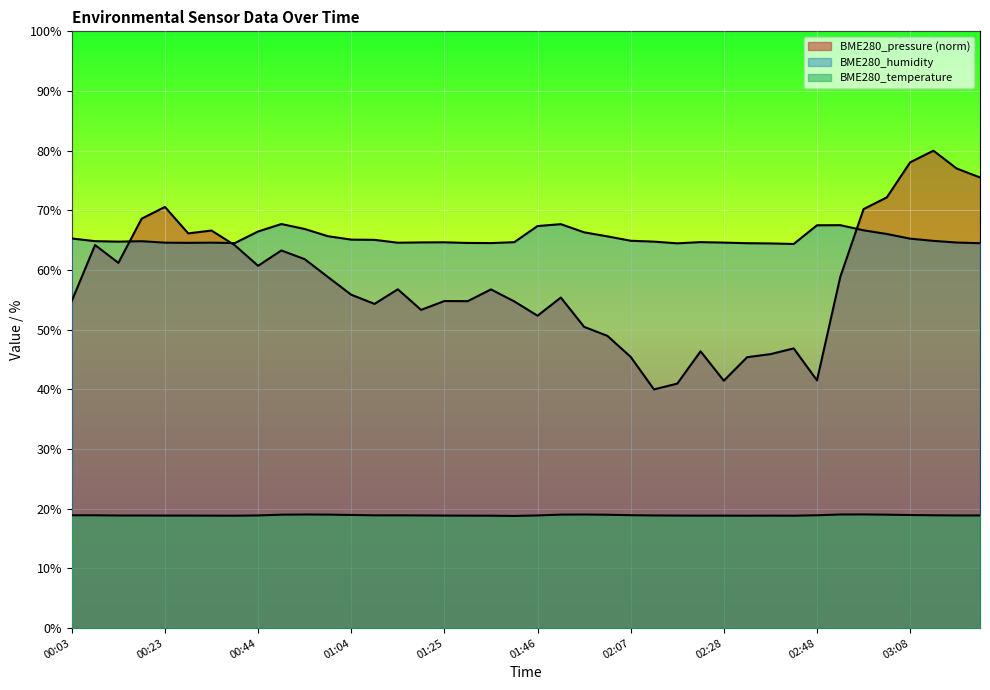

How many lines are shown in the chart?

3